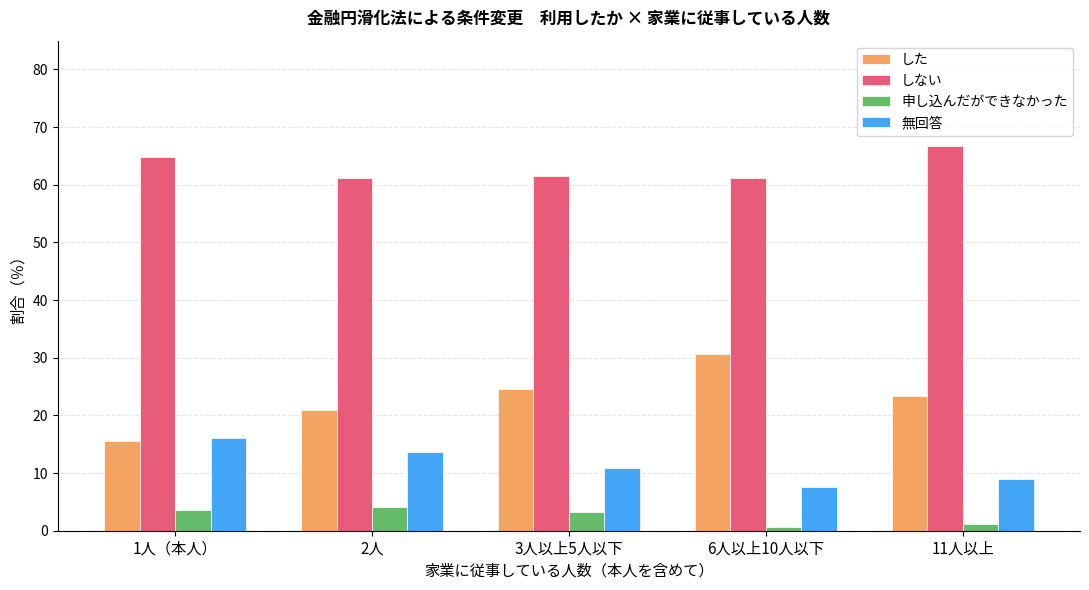

What is the difference between the しない values at 1人（本人） and 2人?

3.6